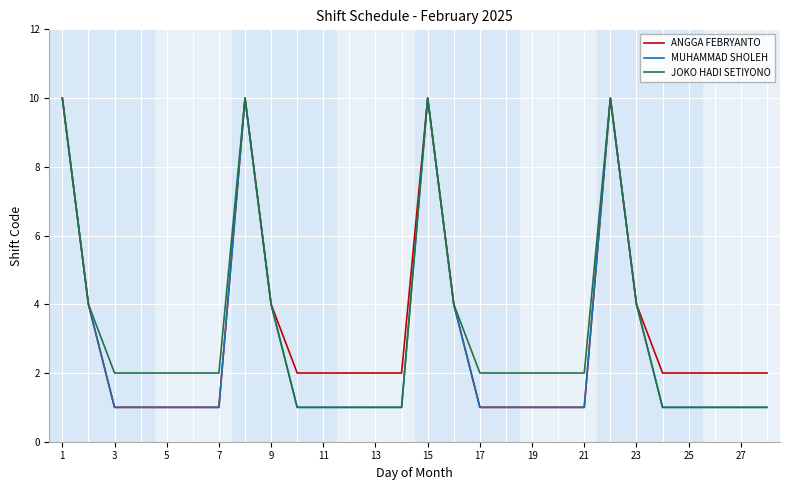

What are all the series names shown in the legend?

ANGGA FEBRYANTO, MUHAMMAD SHOLEH, JOKO HADI SETIYONO